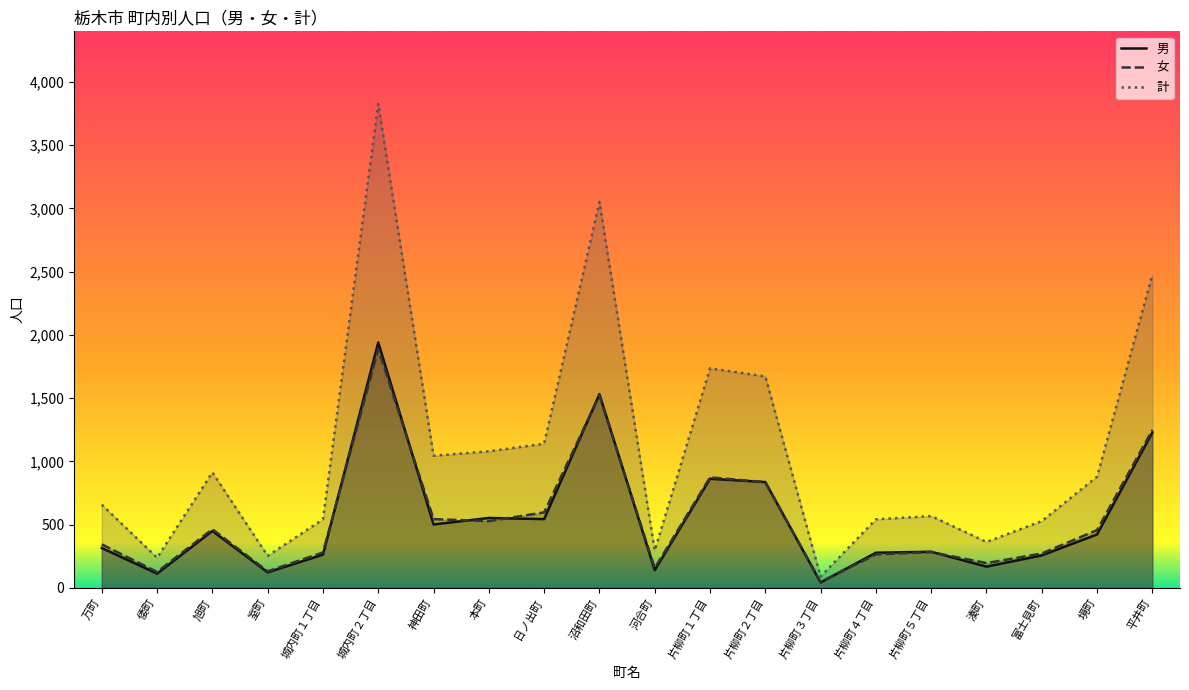

What is the difference between the second highest and minimum values in the 男 series?

1489